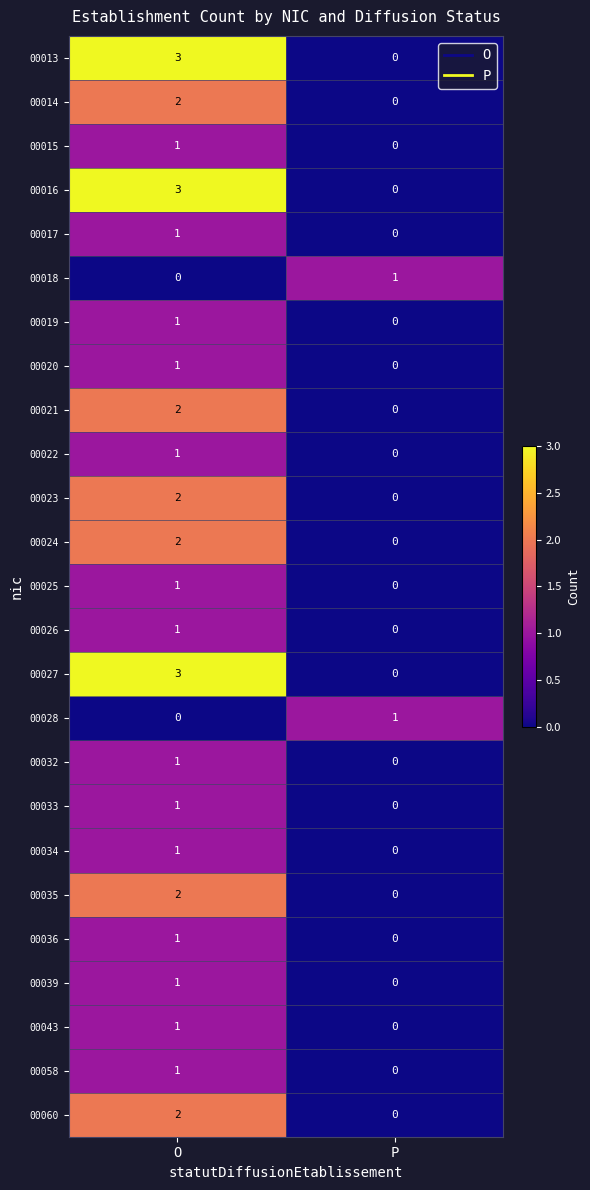

What is the sum of all 00013 values?

3